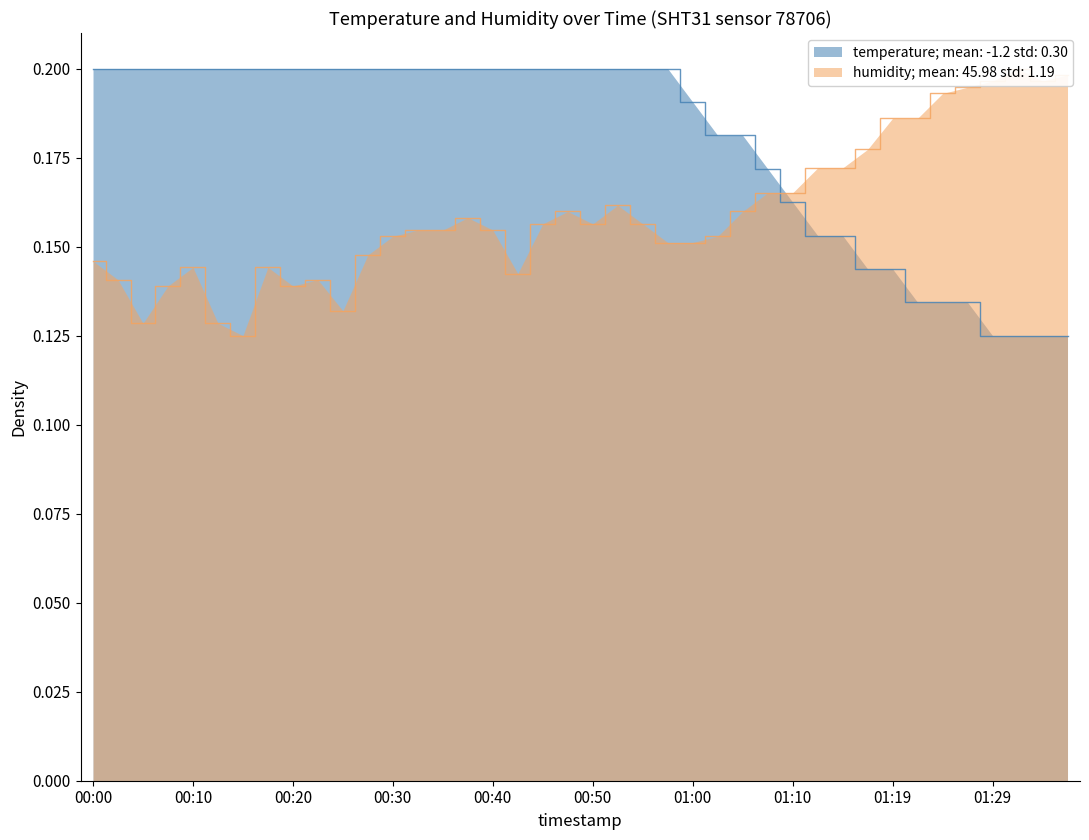

At which category is the sum across all series the highest?

00:52